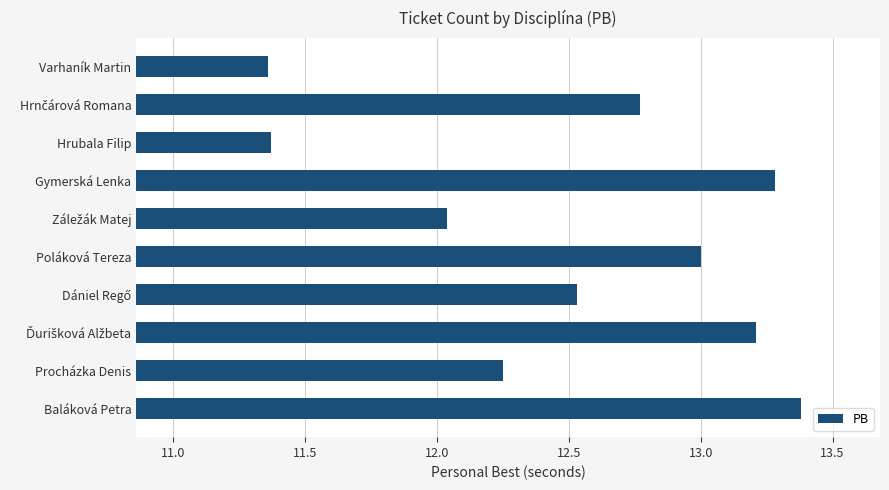

How many bars are there in total?

10